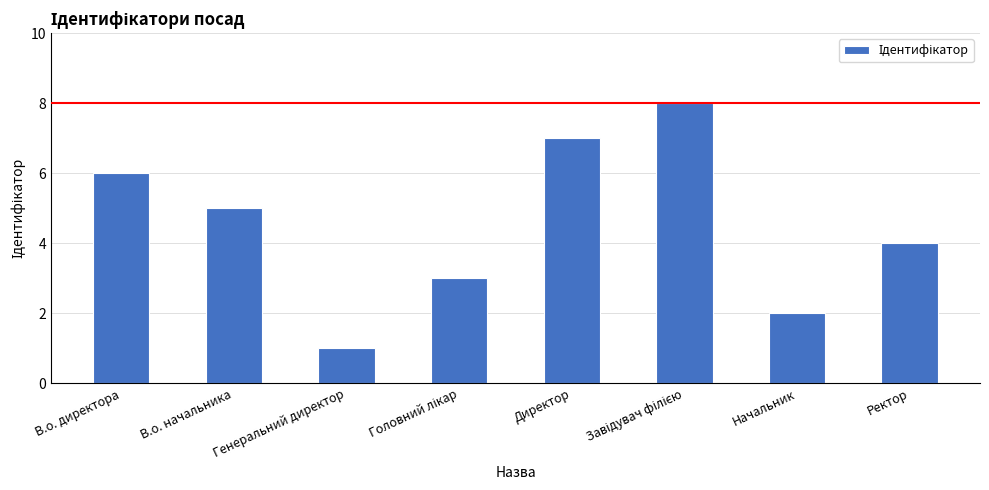

True or false: the data shows 4 at Ректор.

True